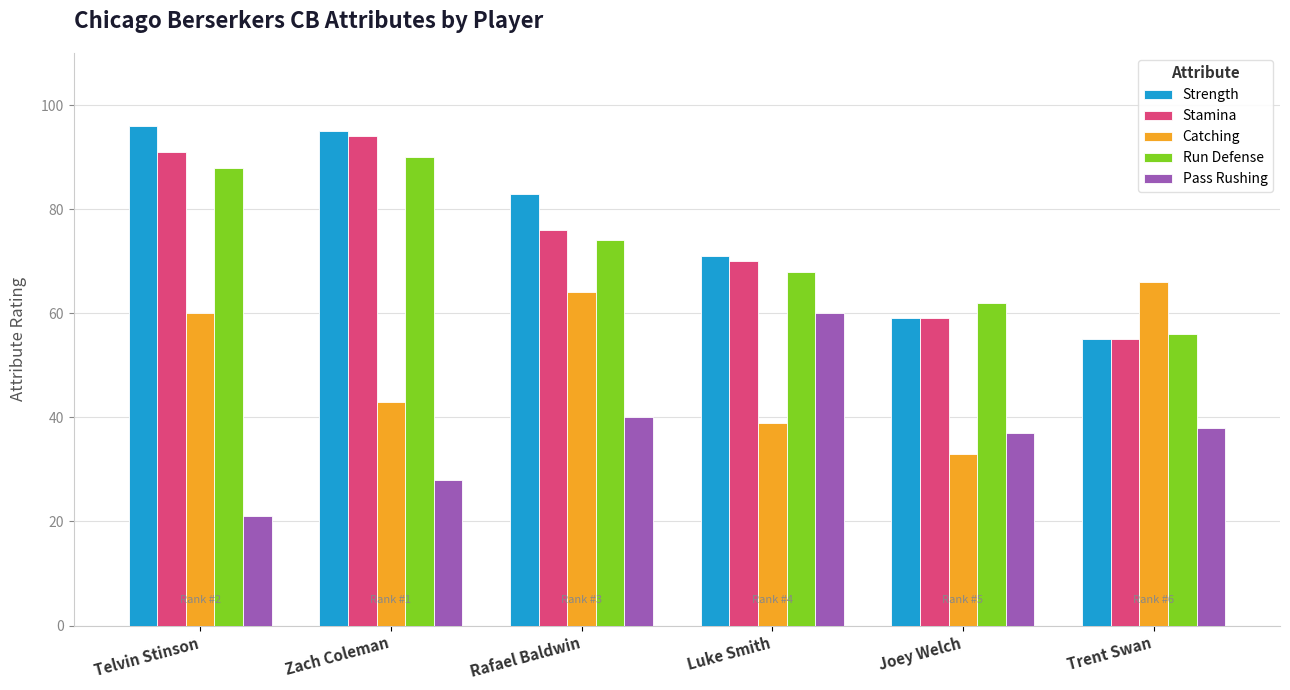

At which category is the sum across all series the highest?

Telvin Stinson